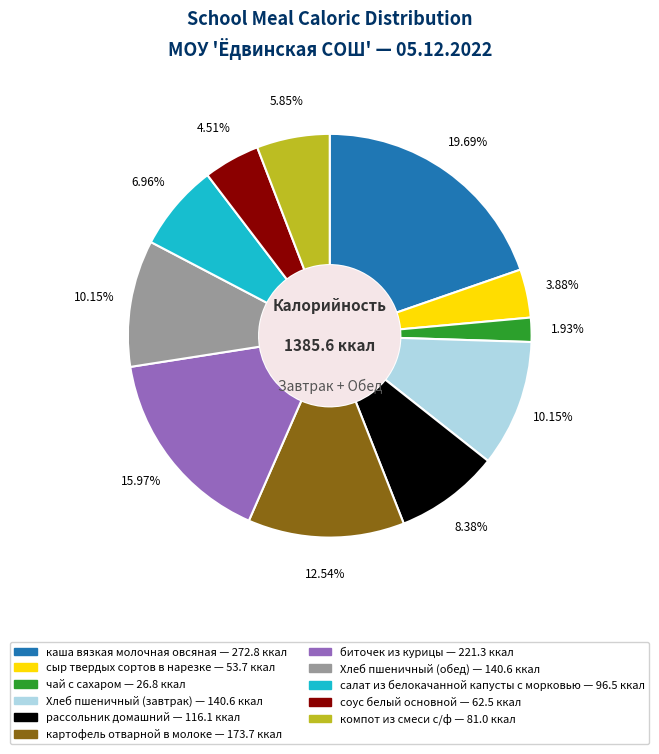

What is the smallest slice in the pie chart?

чай с сахаром